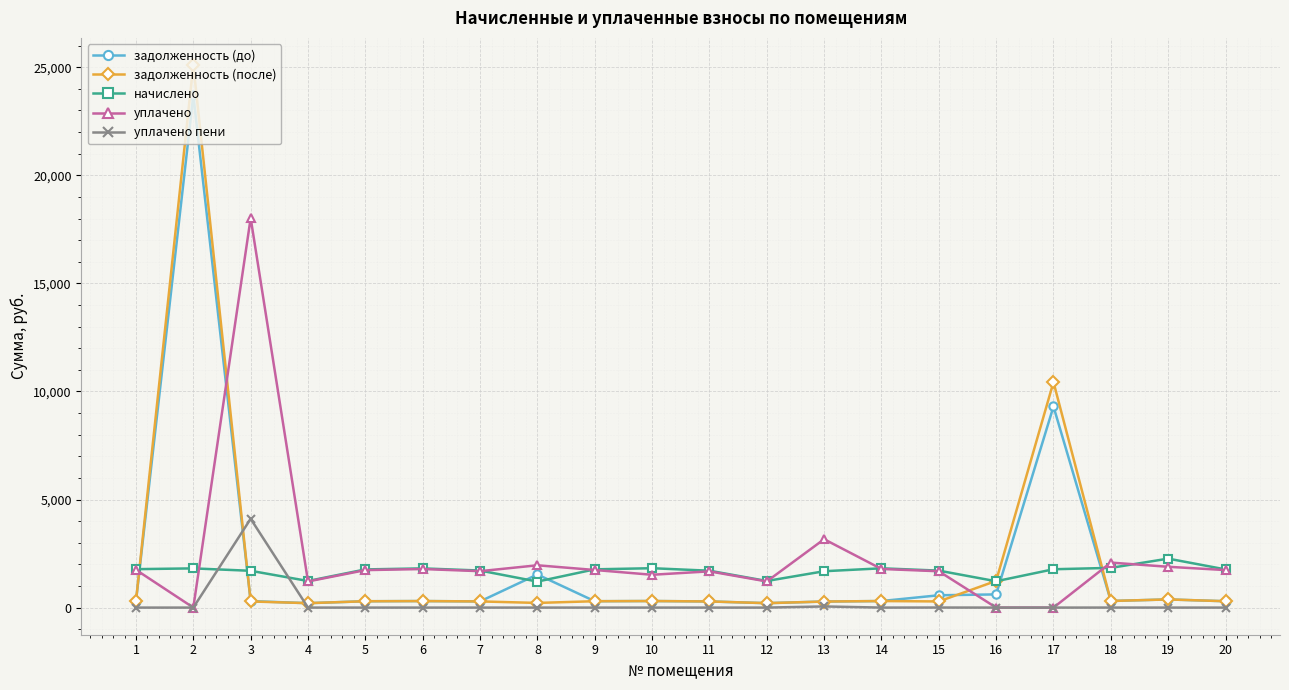

At which label does задолженность (до) first exceed 302?

2